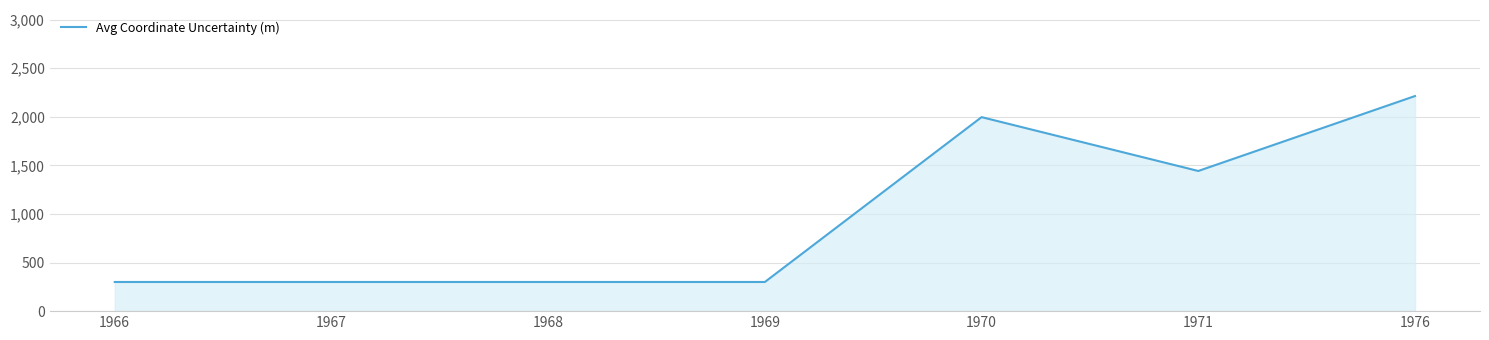

The chart shows a value of 62 at 1966. True or false?

False